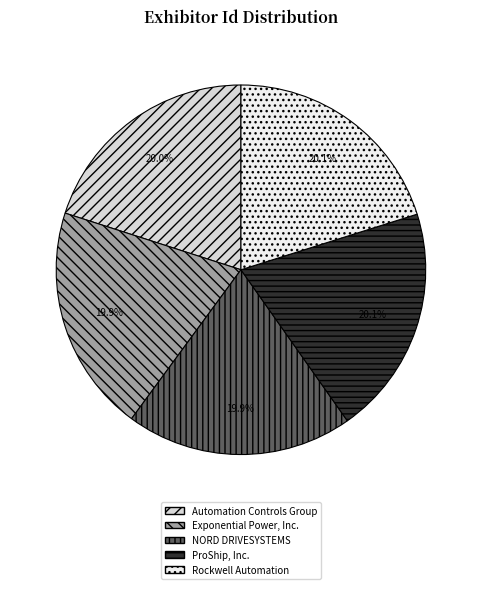

To the nearest percent, what is the combined percentage of NORD DRIVESYSTEMS and ProShip, Inc.?

40%